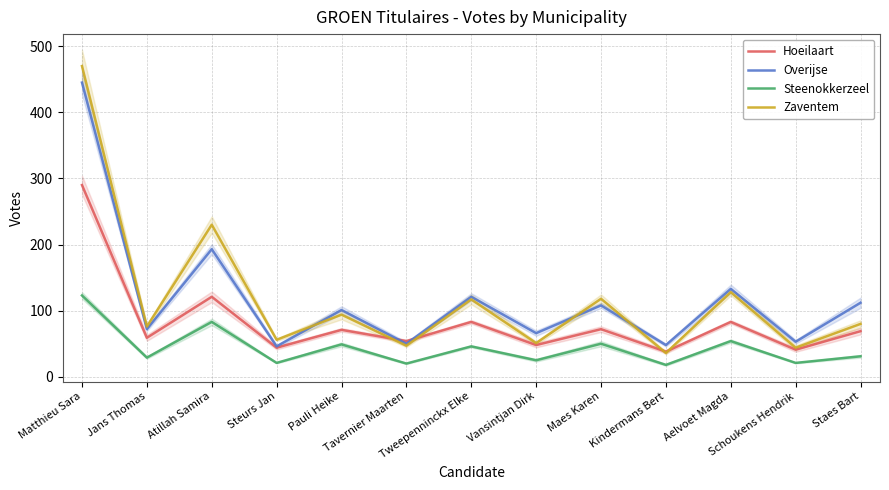

Does the chart have visible grid lines?

Yes